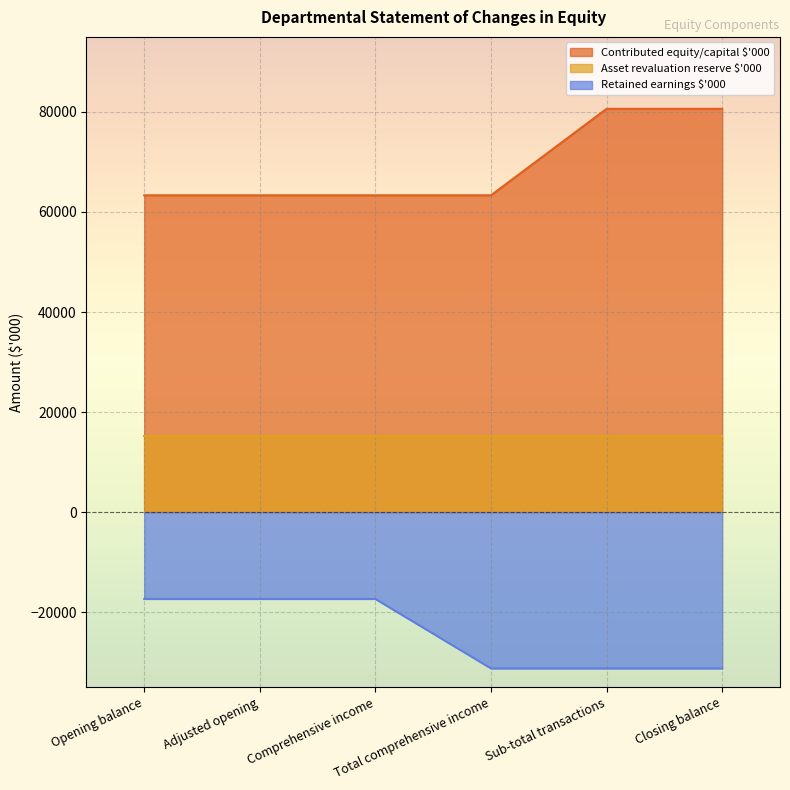

What position from the left is Opening balance?

1